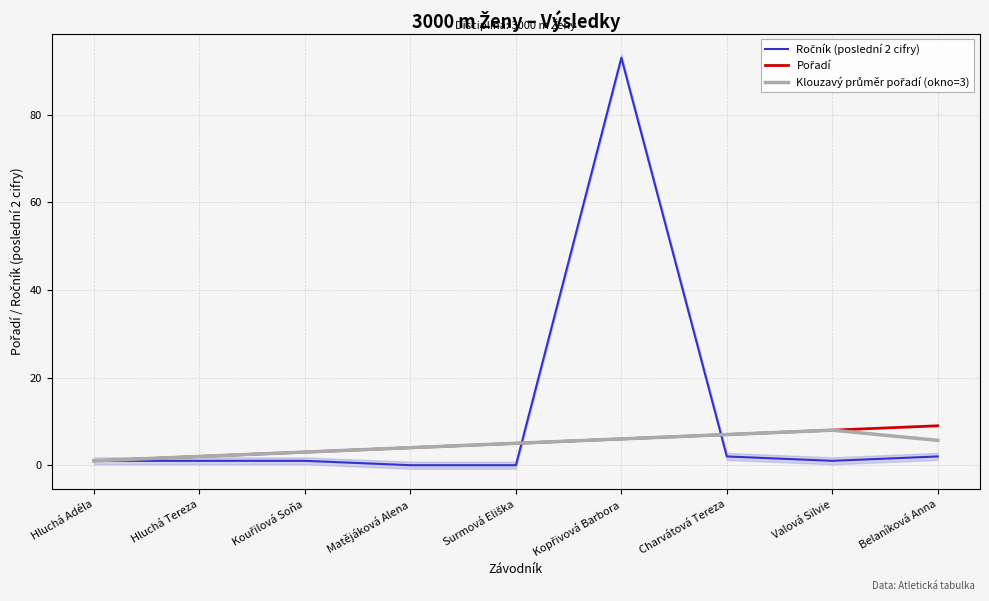

Which series has the largest total across all categories?

Ročník (poslední 2 cifry)